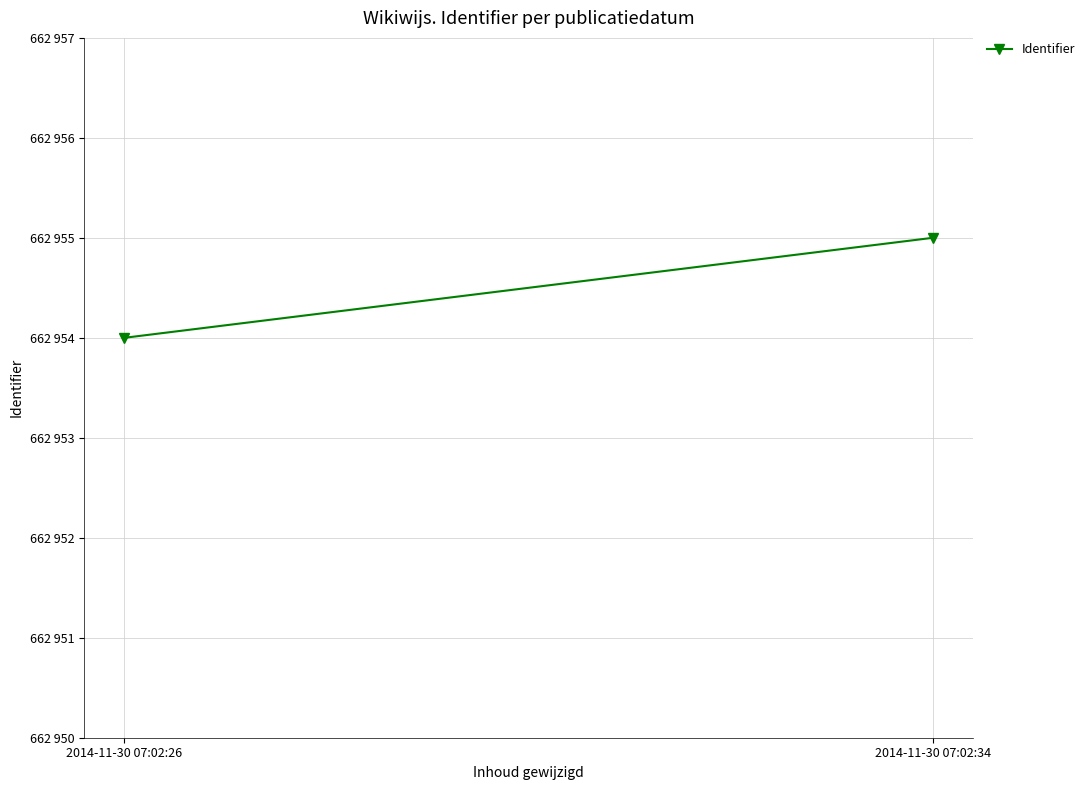

List the labels in order of value, largest first.

2014-11-30 07:02:34, 2014-11-30 07:02:26